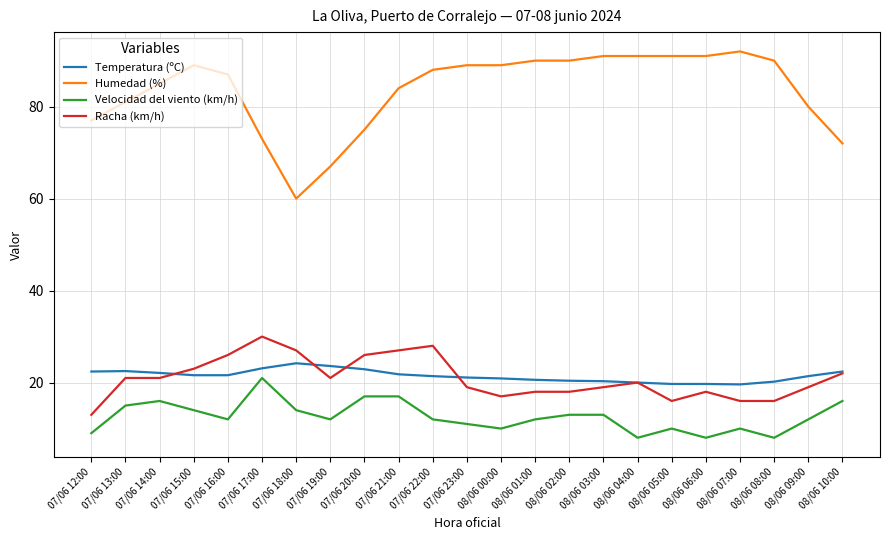

Which series has the largest range (max minus min)?

Humedad (%)